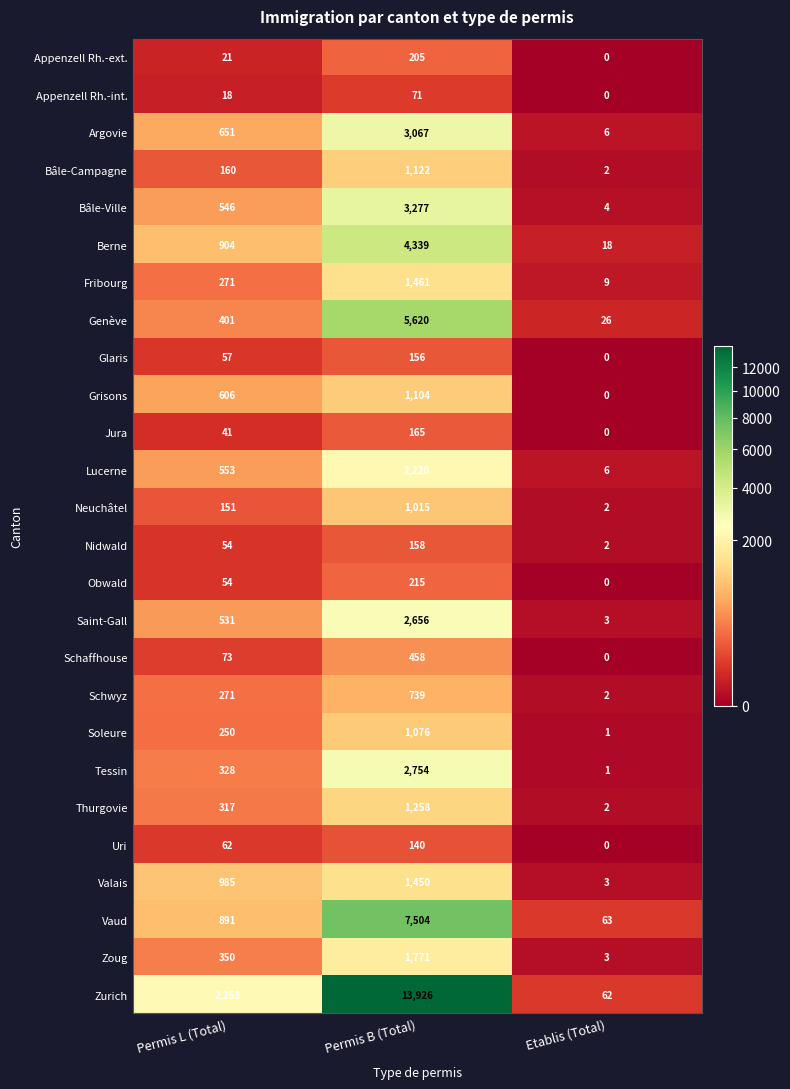

The Fribourg series shows 1461 at Permis B (Total). True or false?

True